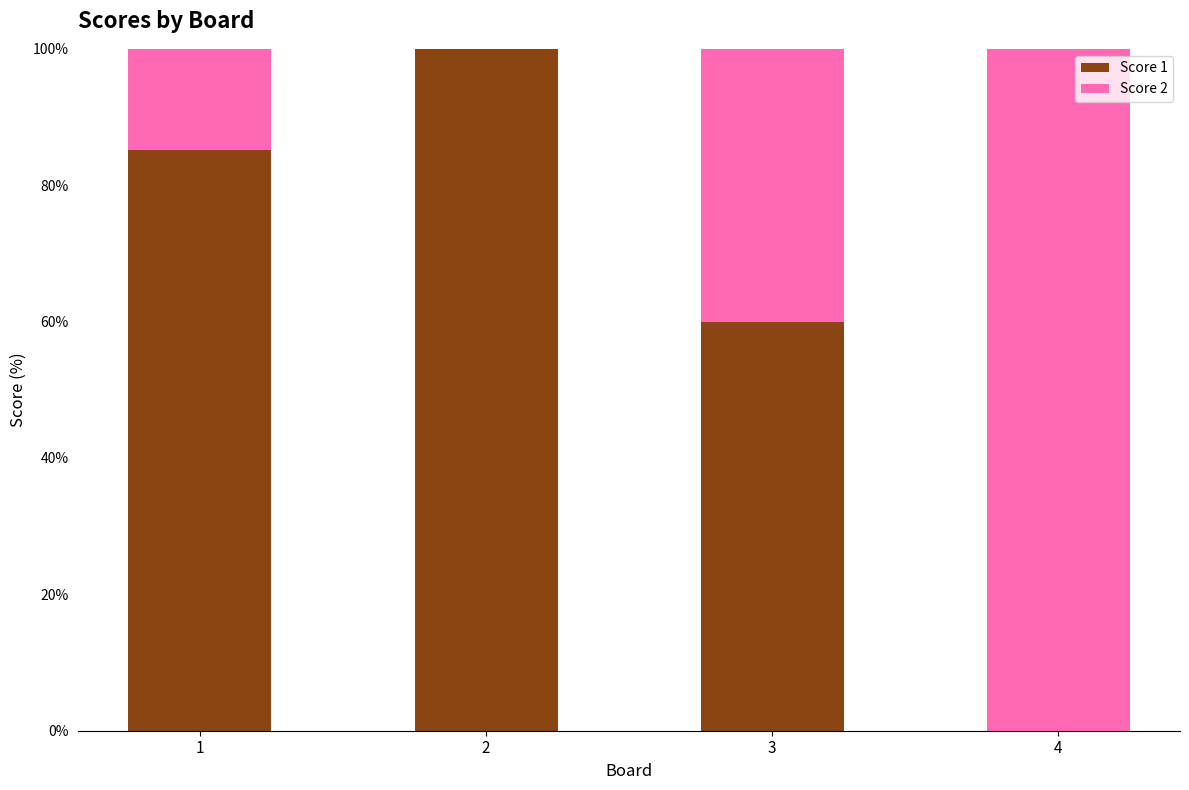

What is the average value of the Score 1 series?

61.3